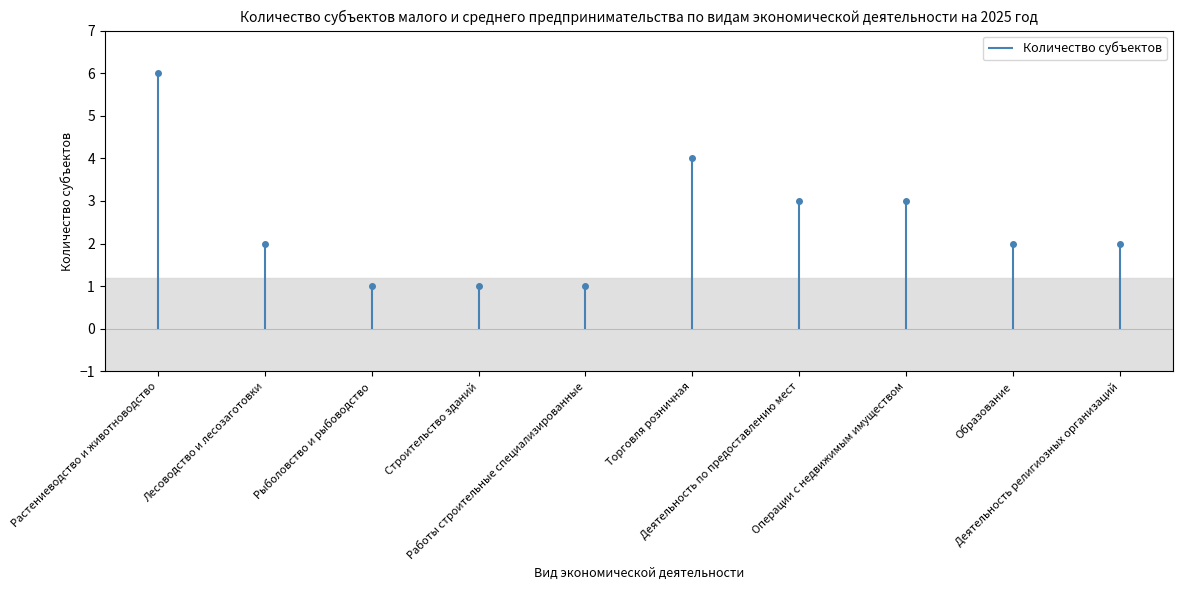

How many lines are shown in the chart?

1